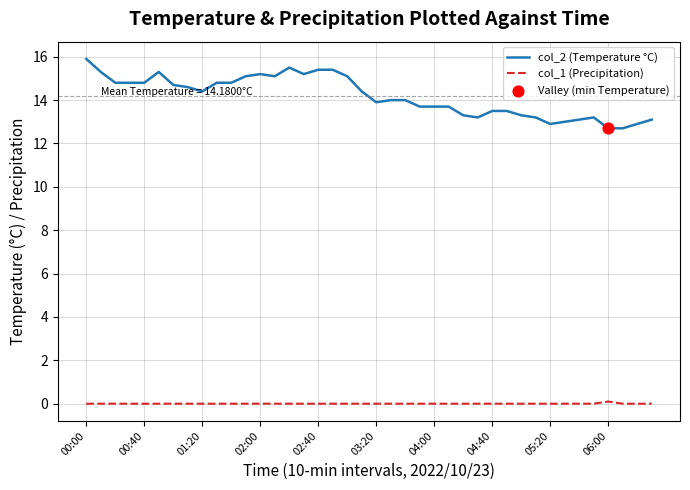

Which series has the widest spread of values?

col_2 (Temperature °C)